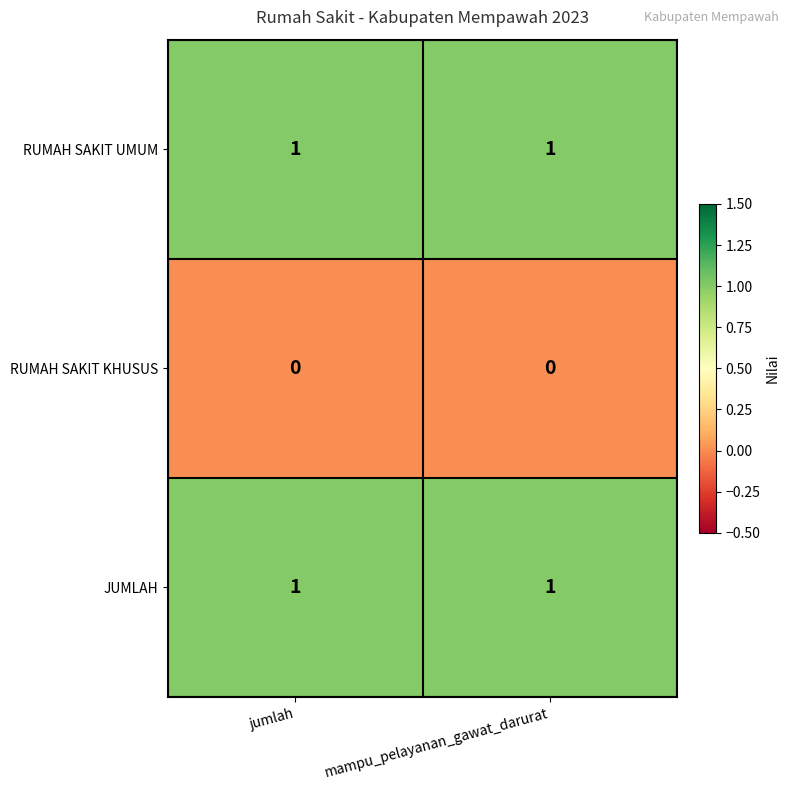

Is the value of RUMAH SAKIT KHUSUS at mampu_pelayanan_gawat_darurat greater than the value of RUMAH SAKIT UMUM at jumlah?

No